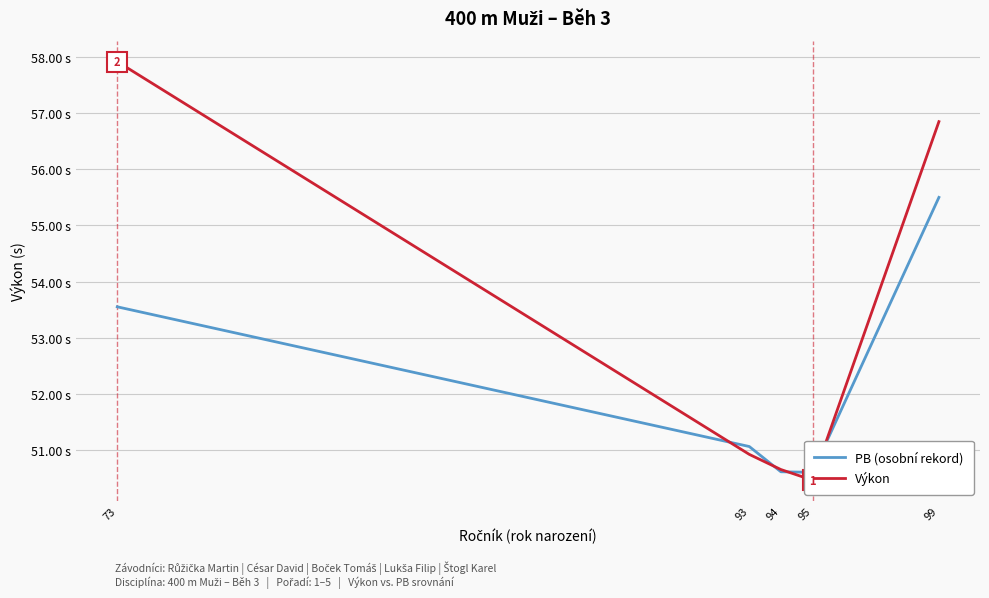

Reading left to right, transcribe all the data shown in this chart.

PB (osobní rekord): 53.5	51.1	50.6	50.6	55.5
Výkon: 57.9	50.9	50.6	50.5	56.9